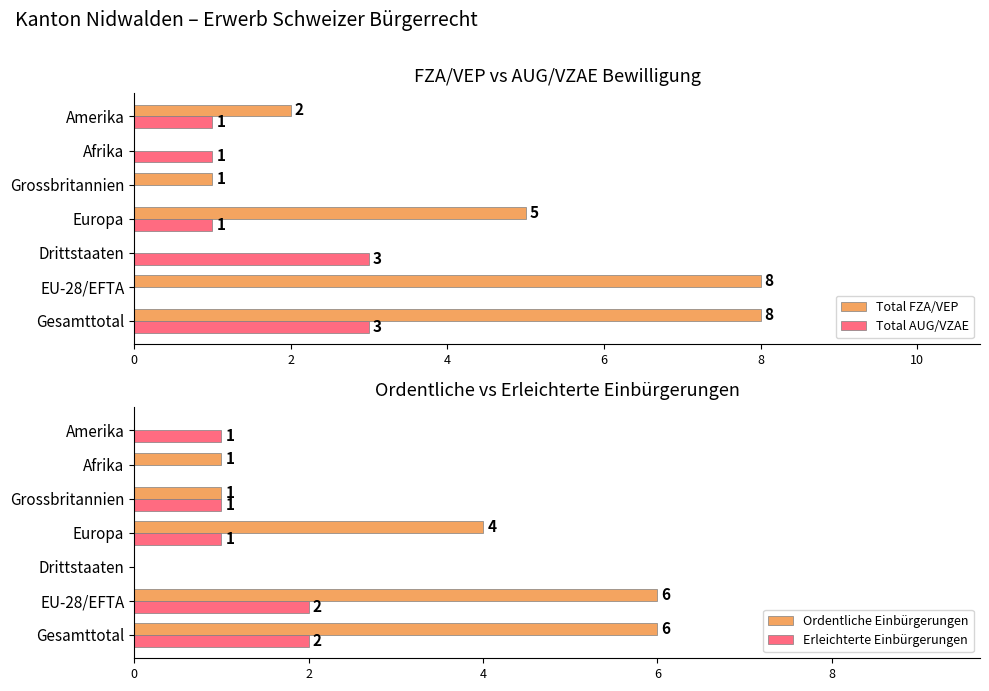

Which series has the largest range (max minus min)?

Total FZA/VEP